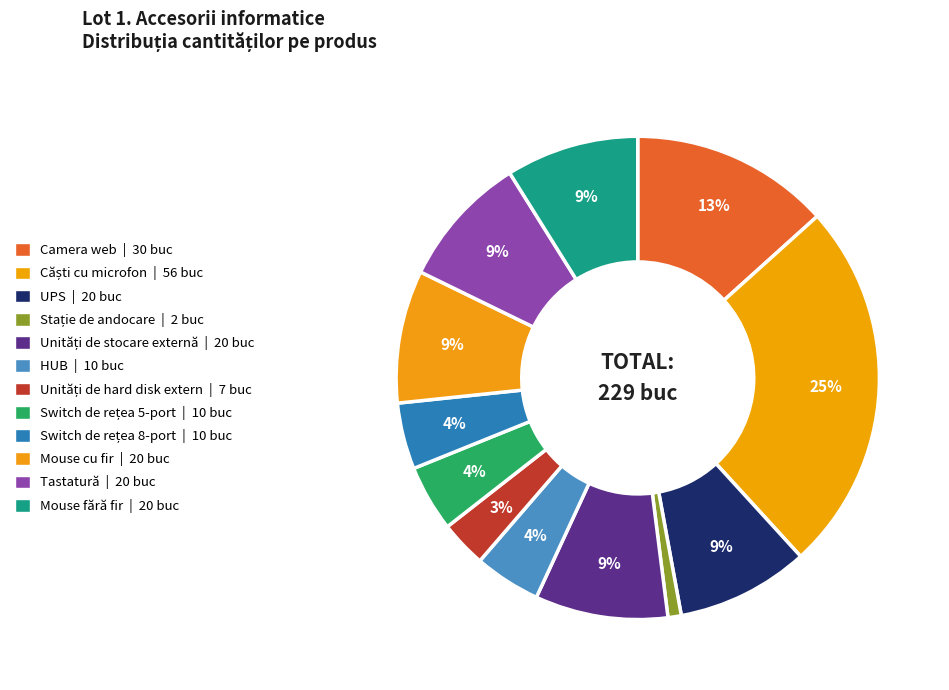

What is the largest slice in the pie chart?

Căști cu microfon